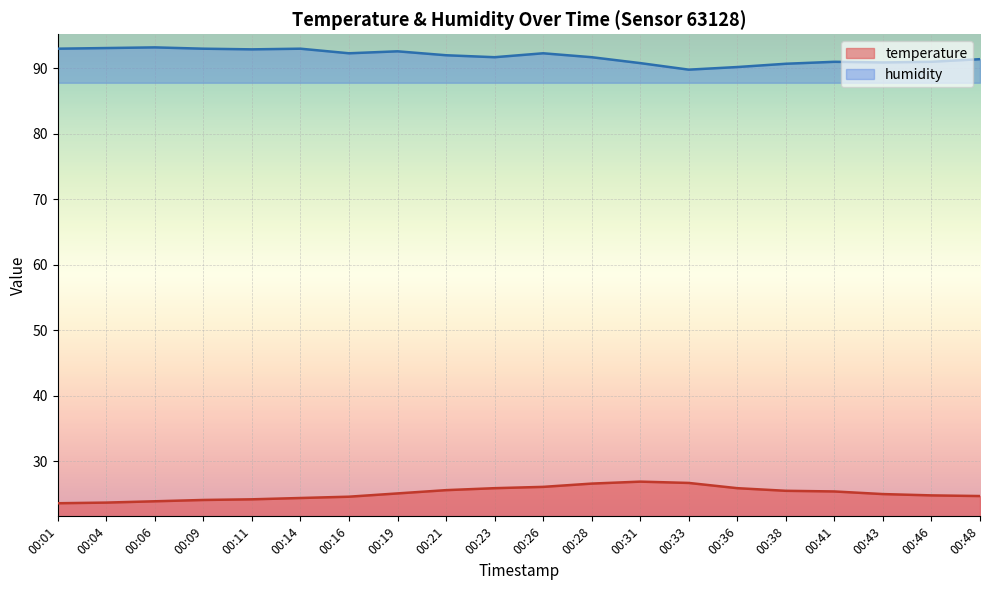

What is the approximate value of humidity at 00:01?

93.0